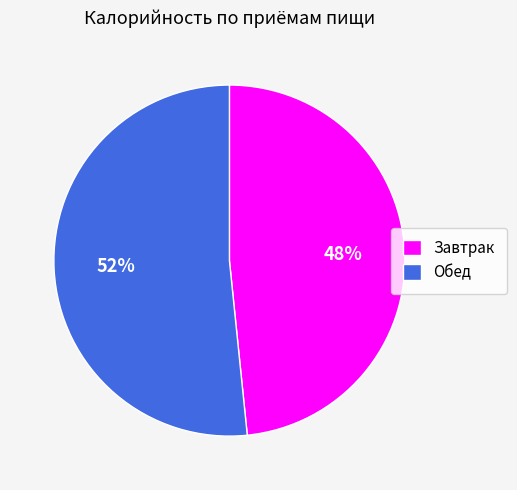

What is the smallest slice in the pie chart?

Завтрак